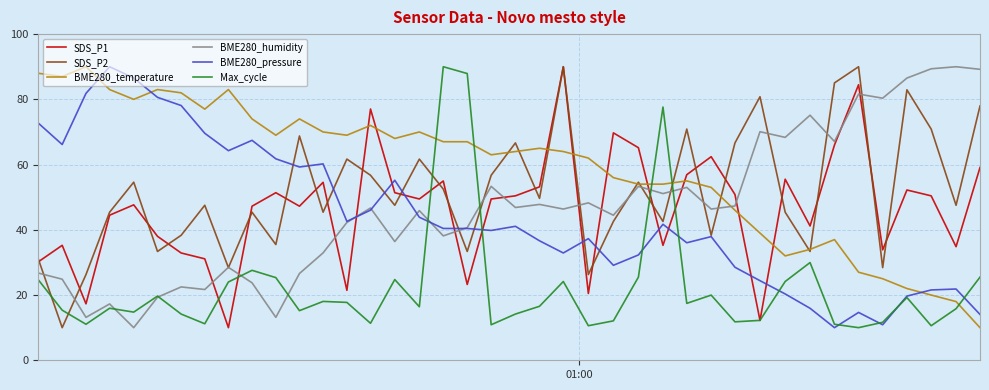

True or false: BME280_temperature and BME280_pressure cross at least once.

True